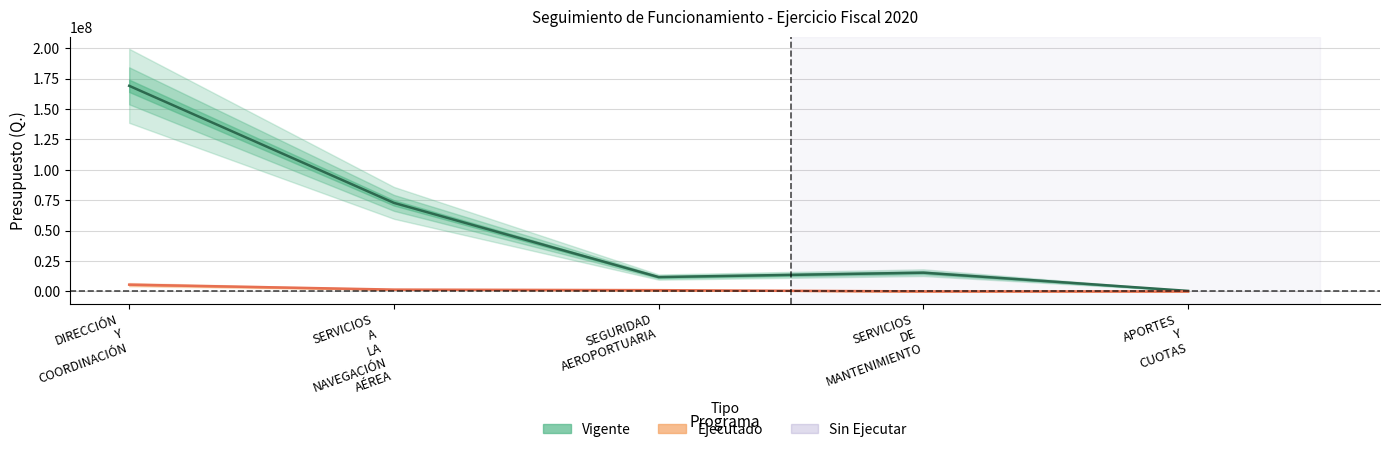

Reading left to right, extract all data points from this chart.

Vigente: DIRECCIÓN Y COORDINACIÓN=169118454.0	SERVICIOS A LA NAVEGACIÓN AÉREA=72859140.0	SEGURIDAD AEROPORTUARIA=11827600.0	SERVICIOS DE MANTENIMIENTO=15452806.0	APORTES Y CUOTAS=450000.0
Ejecutado: DIRECCIÓN Y COORDINACIÓN=5596209.2	SERVICIOS A LA NAVEGACIÓN AÉREA=1520338.0	SEGURIDAD AEROPORTUARIA=1052435.5	SERVICIOS DE MANTENIMIENTO=45566.5	APORTES Y CUOTAS=0.0